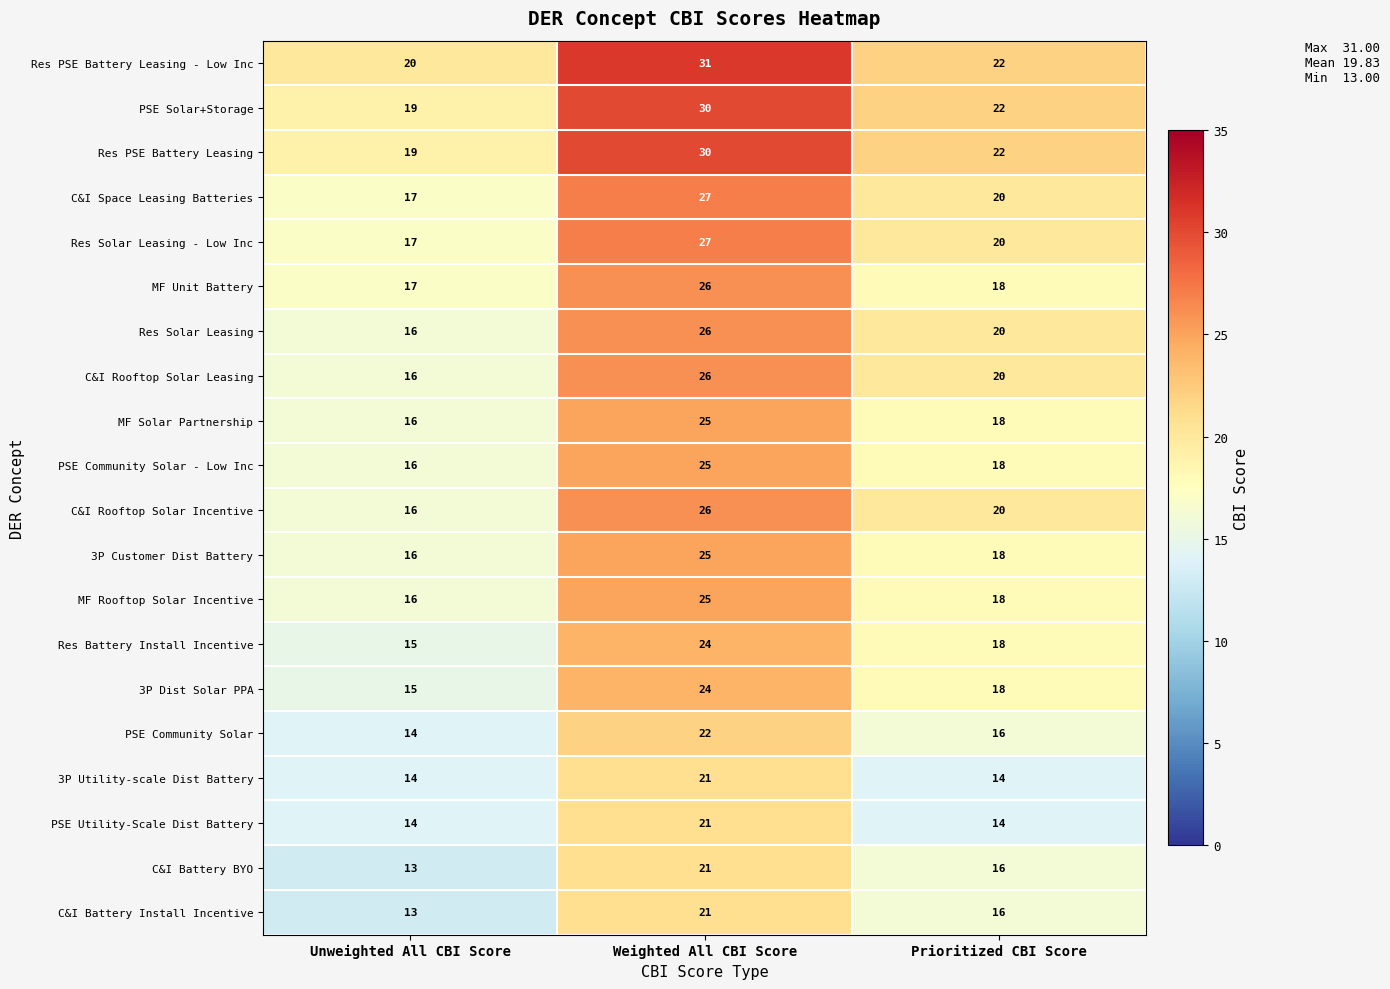

True or false: C&I Space Leasing Batteries has a value of 27 at Weighted All CBI Score.

True